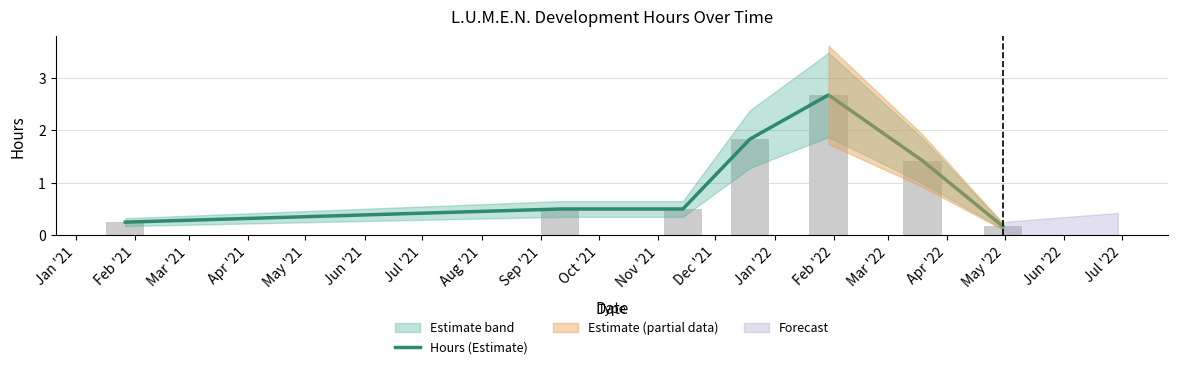

The chart shows a value of 0.6 at Apr '21. True or false?

False